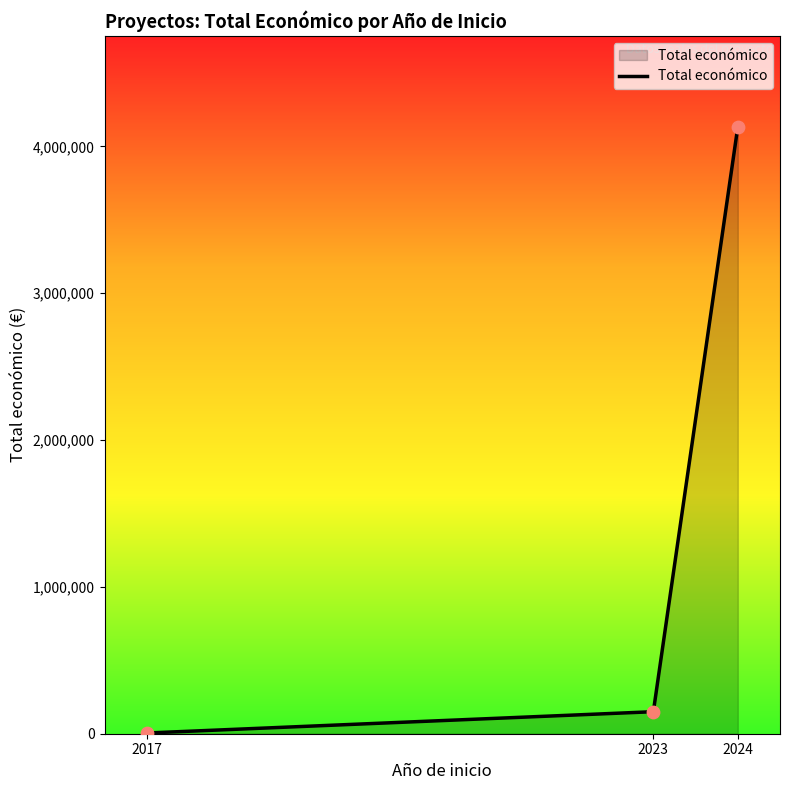

What is the change in value from 2017 to 2023?

+145200